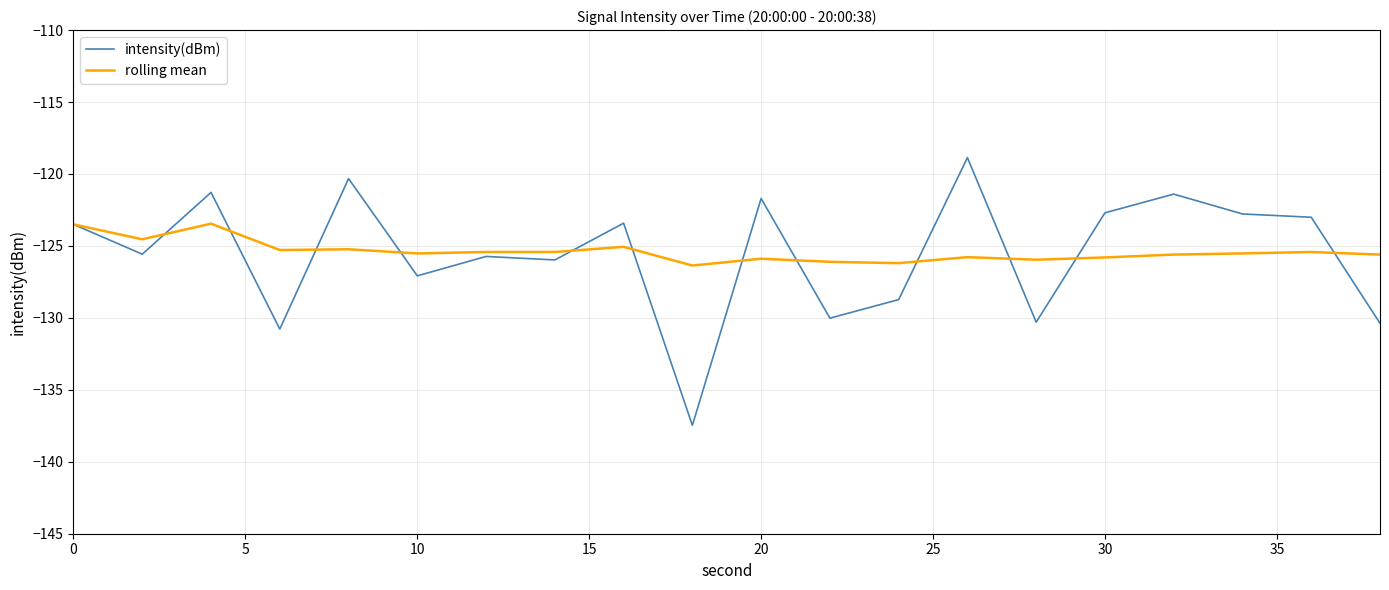

Which series has the widest spread of values?

intensity(dBm)